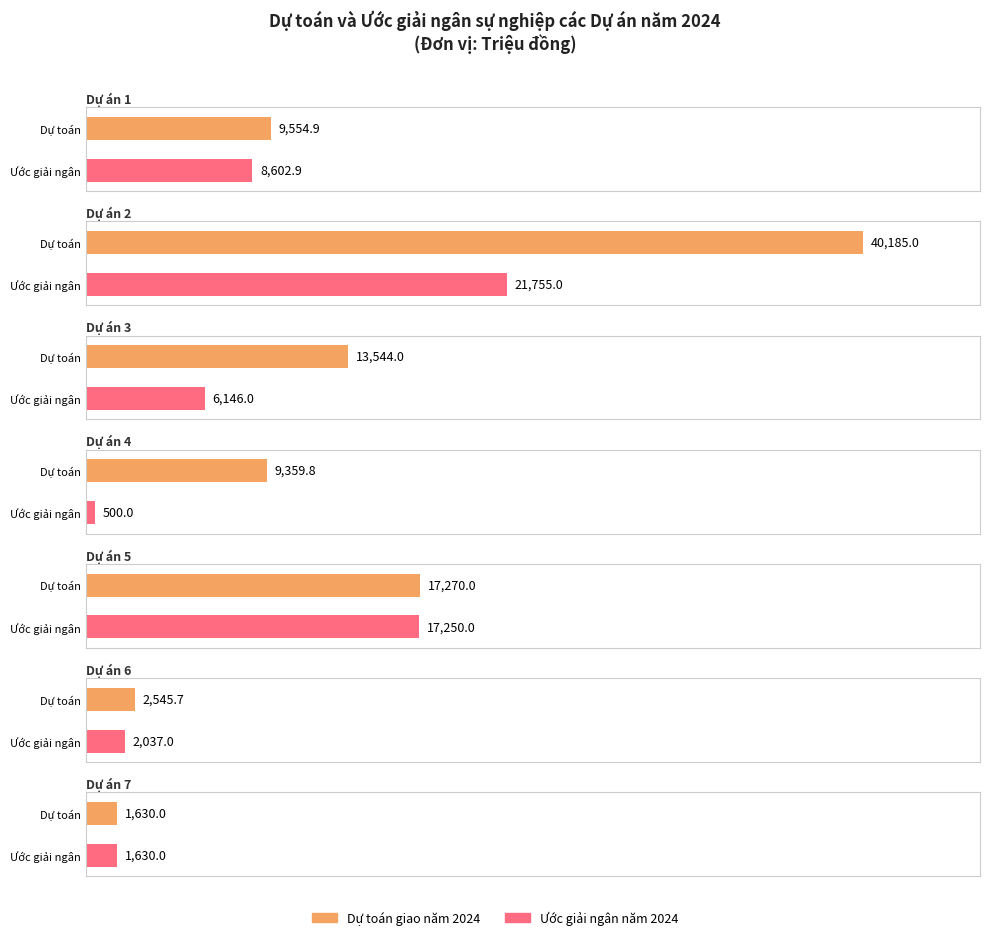

How many values in the Dự toán giao năm 2024 series exceed 9554?

4